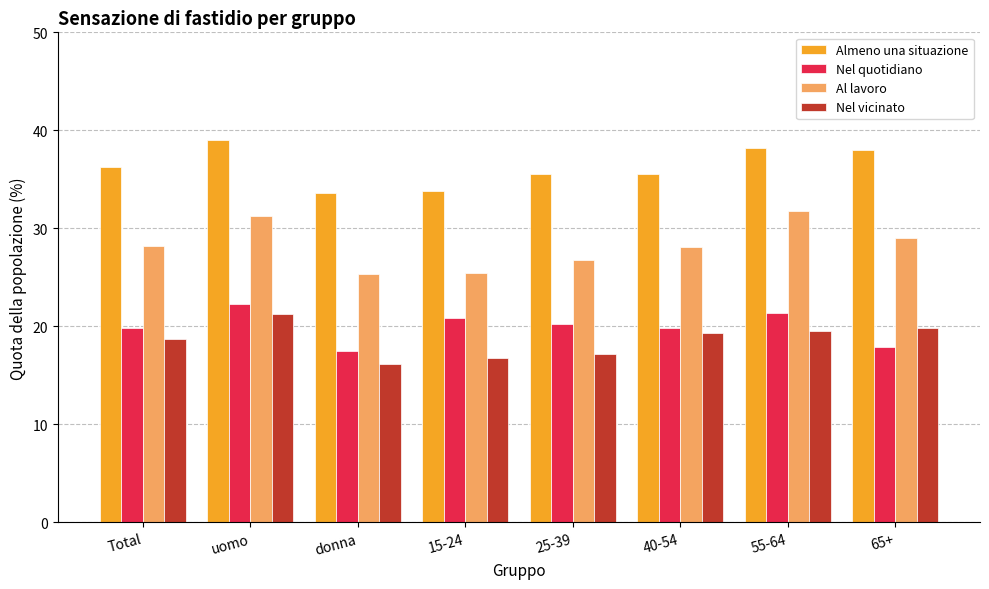

How many groups of bars are there?

8